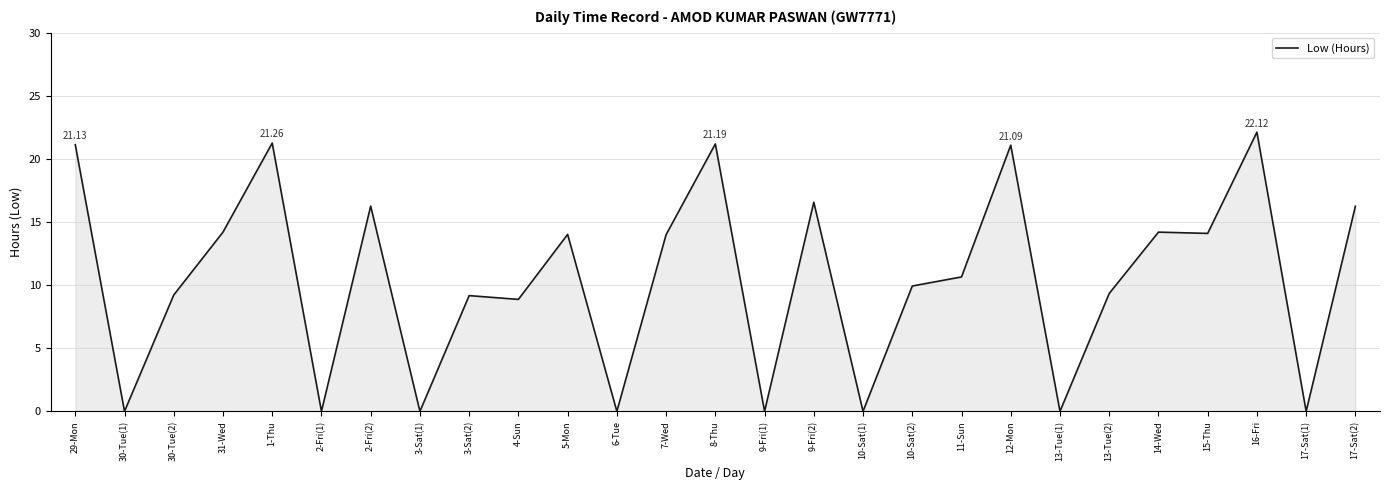

What is the ratio of the value at 31-Wed to the value at 17-Sat(2)?

0.9